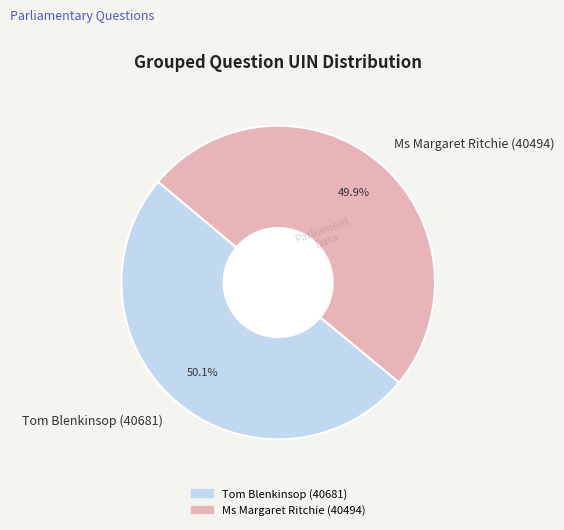

Is it true that Tom Blenkinsop (40681) is 35% of the pie?

False